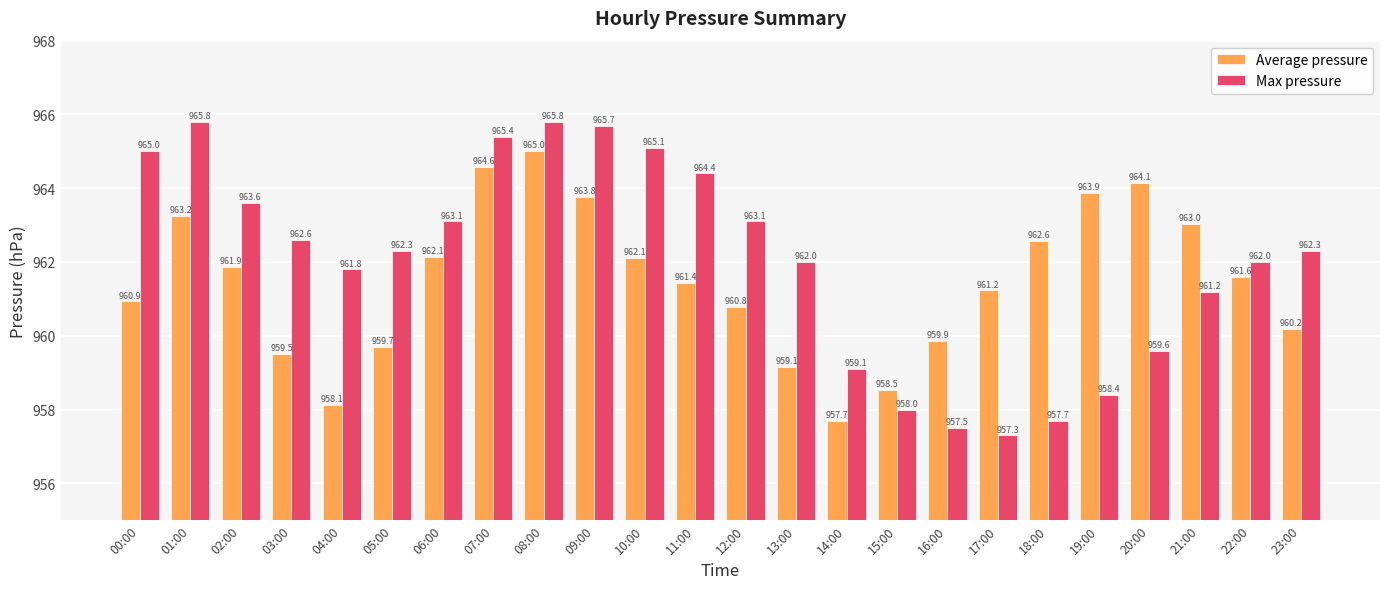

Reading left to right, transcribe all the data shown in this chart.

Average pressure: 960.9	963.2	961.9	959.5	958.1	959.7	962.1	964.6	965.0	963.8	962.1	961.4	960.8	959.1	957.7	958.5	959.9	961.2	962.6	963.9	964.1	963.0	961.6	960.2
Max pressure: 965.0	965.8	963.6	962.6	961.8	962.3	963.1	965.4	965.8	965.7	965.1	964.4	963.1	962.0	959.1	958.0	957.5	957.3	957.7	958.4	959.6	961.2	962.0	962.3